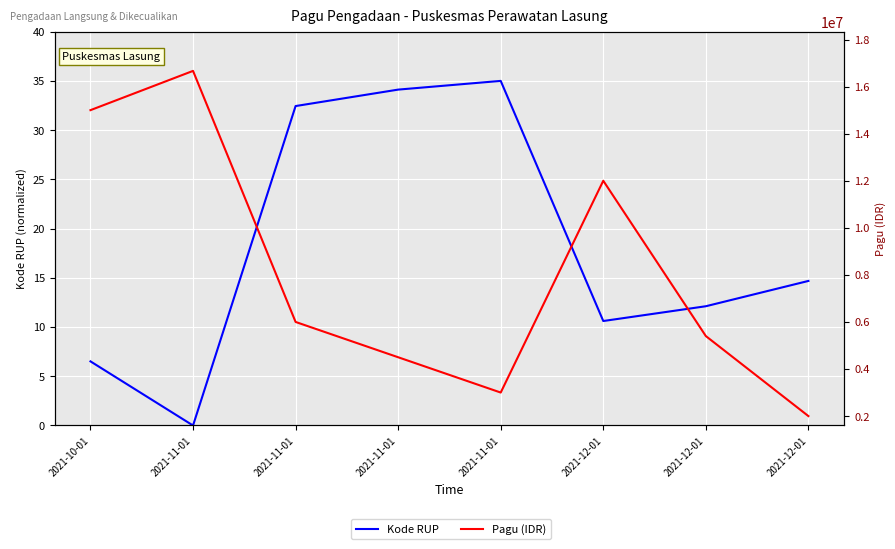

The value of Pagu (IDR) at 2021-11-01 is 10140071.6. True or false?

False